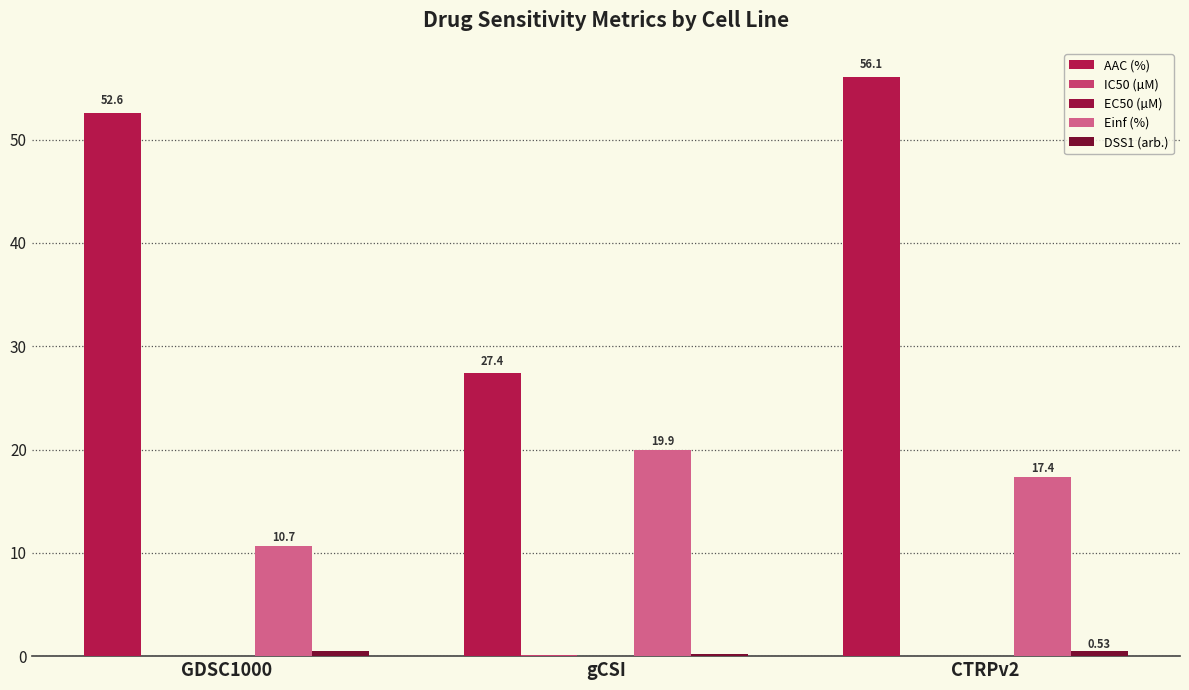

What is the total value across all series at GDSC1000?

63.9